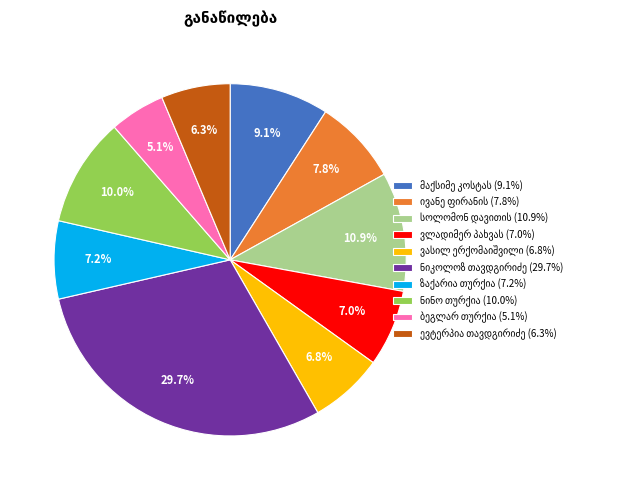

Is there a majority slice in this chart?

No